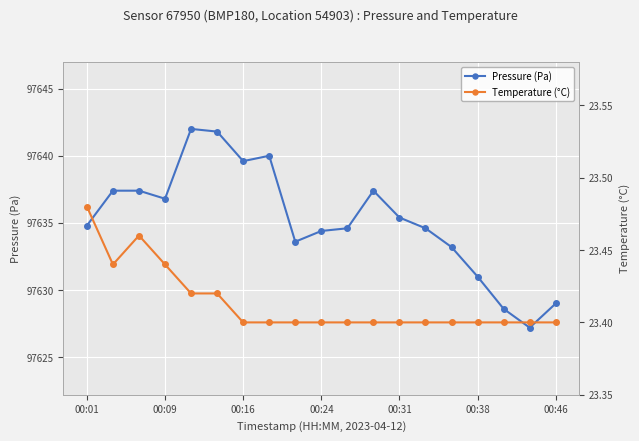

What is the difference between the maximum and minimum values in the Temperature (°C) series?

0.1